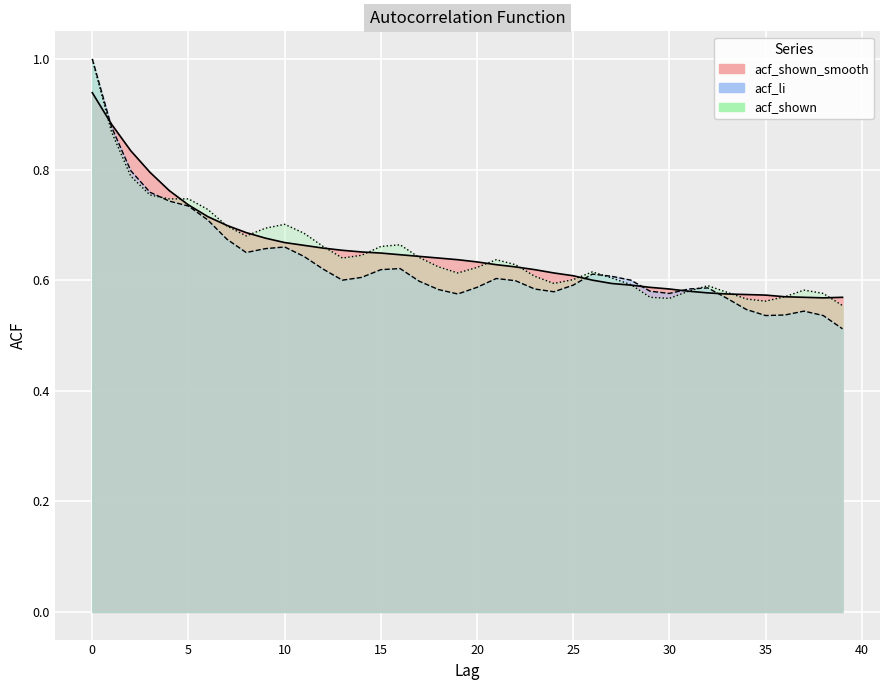

Count the number of categories in the chart.

40